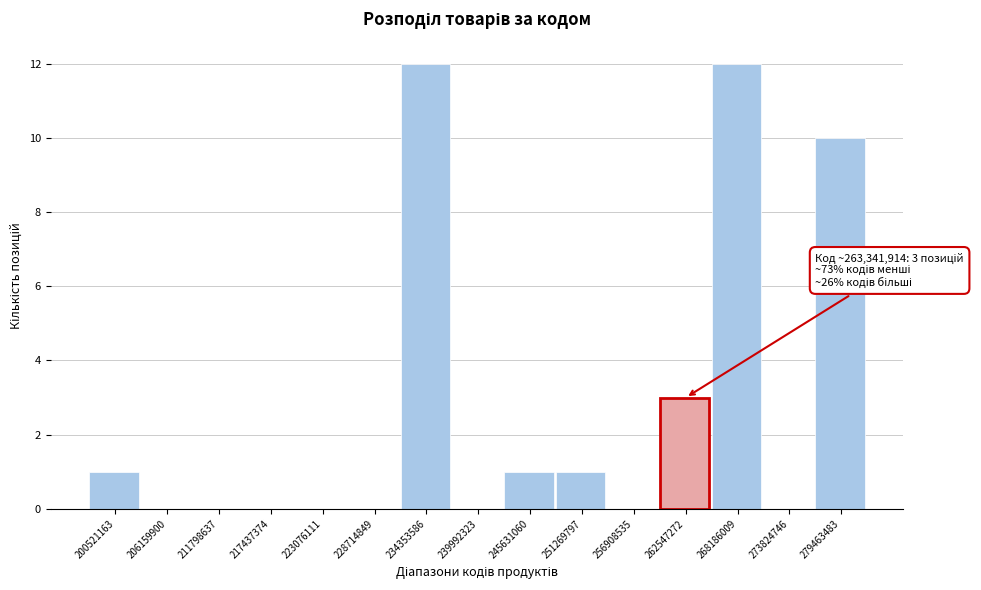

Reading left to right, transcribe all the data shown in this chart.

200521163=1	206159900=0	211798637=0	217437374=0	223076111=0	228714849=0	234353586=12	239992323=0	245631060=1	251269797=1	256908535=0	262547272=3	268186009=12	273824746=0	279463483=10